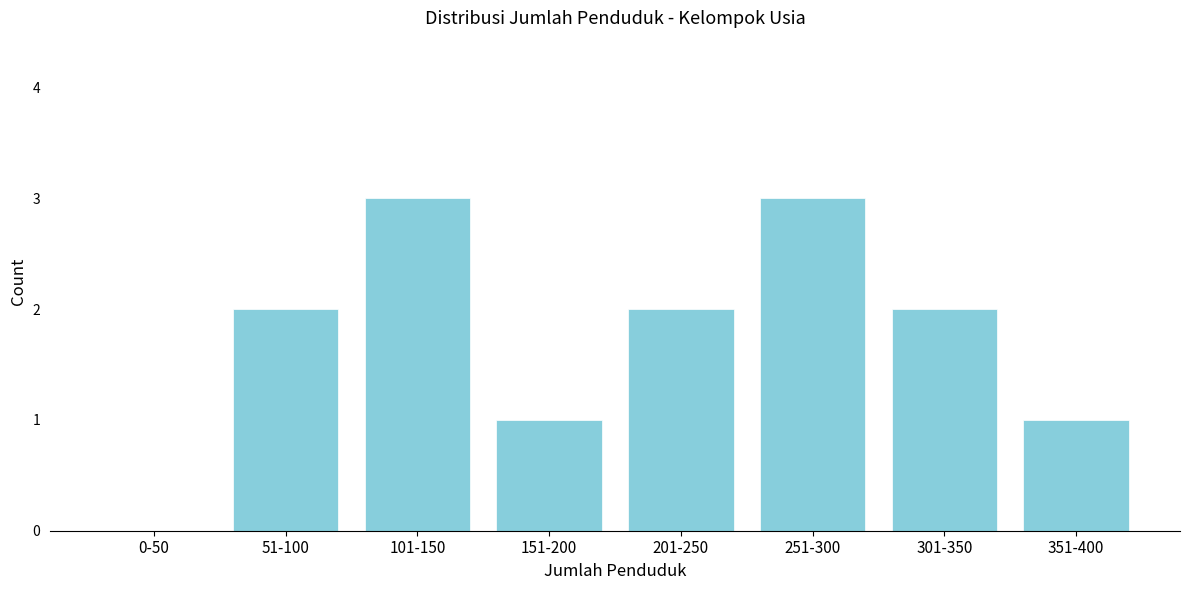

Reading left to right, what are all the values shown in this chart?

0-50=0	51-100=2	101-150=3	151-200=1	201-250=2	251-300=3	301-350=2	351-400=1